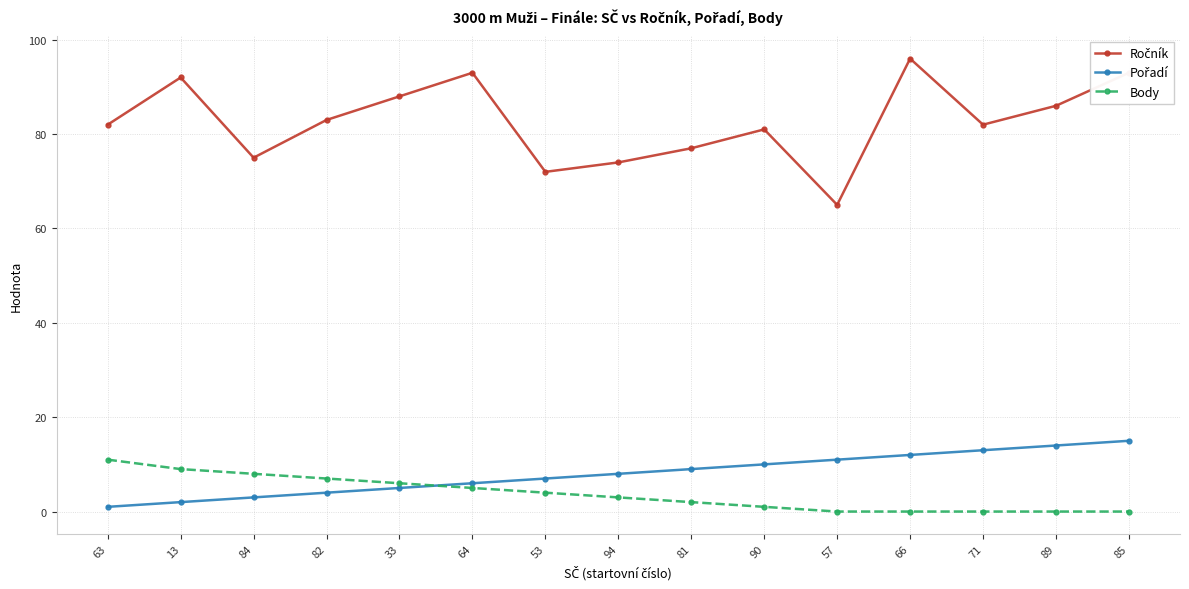

True or false: Body has a value of 0 at 66.

True